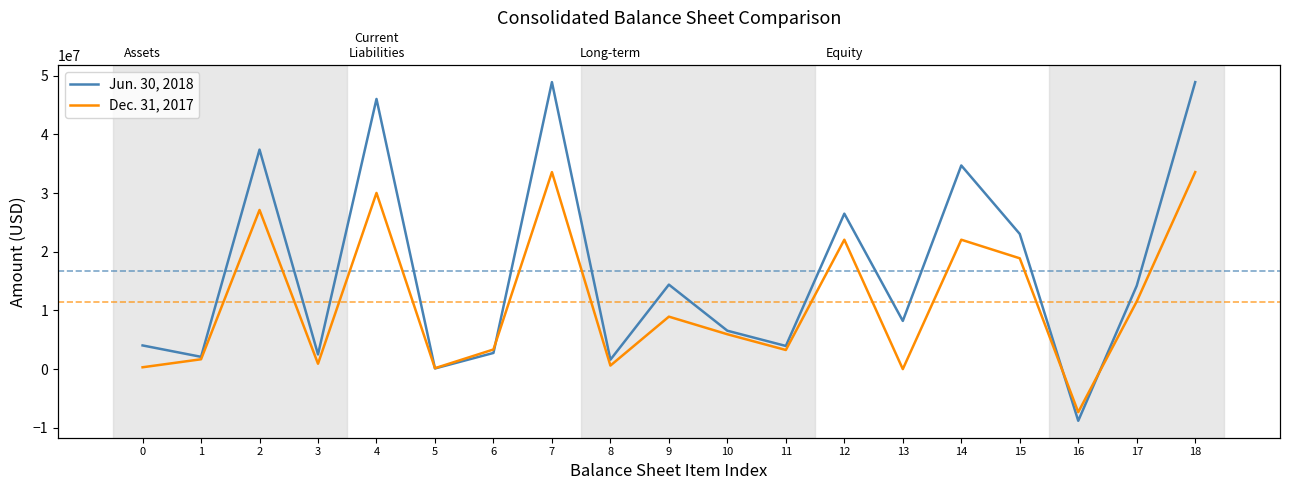

True or false: Dec. 31, 2017 has a value of 8944275 at 9.

True